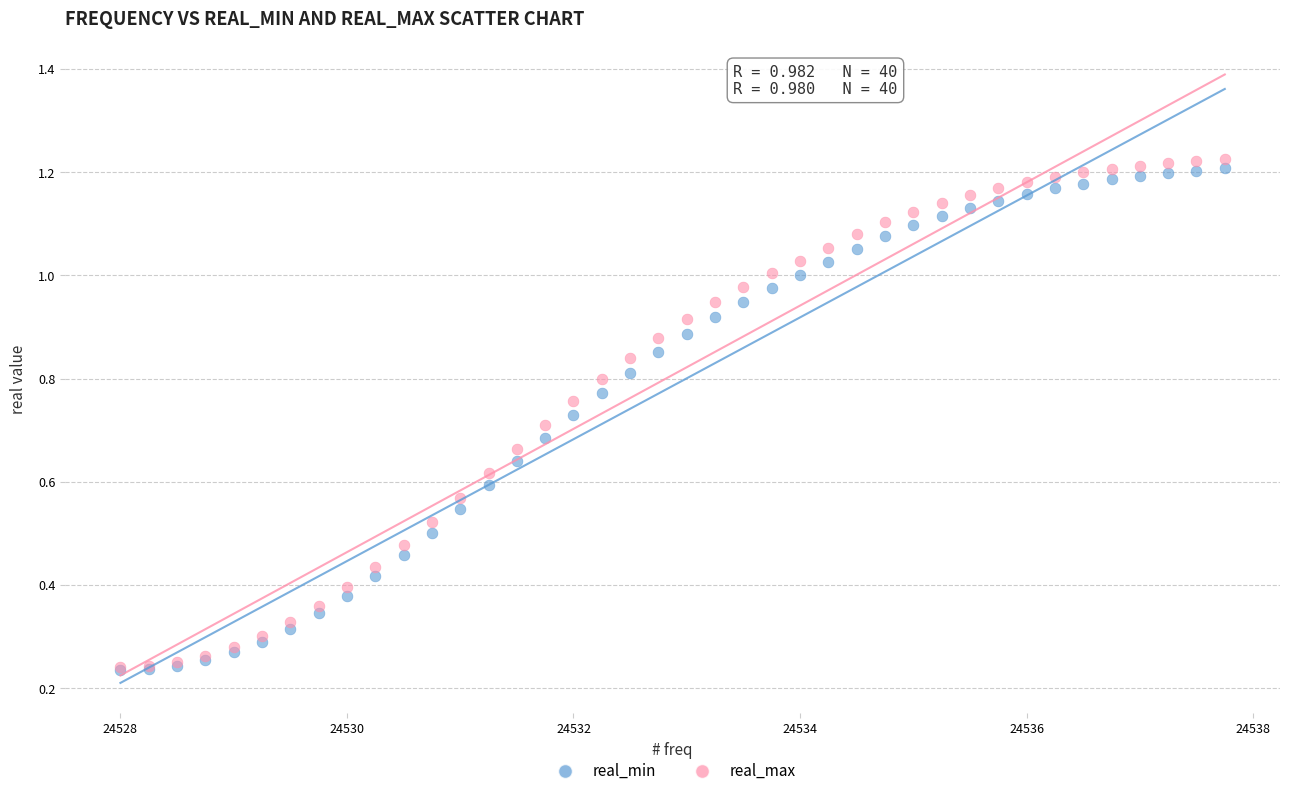

Which series reaches the maximum Y coordinate?

real_max